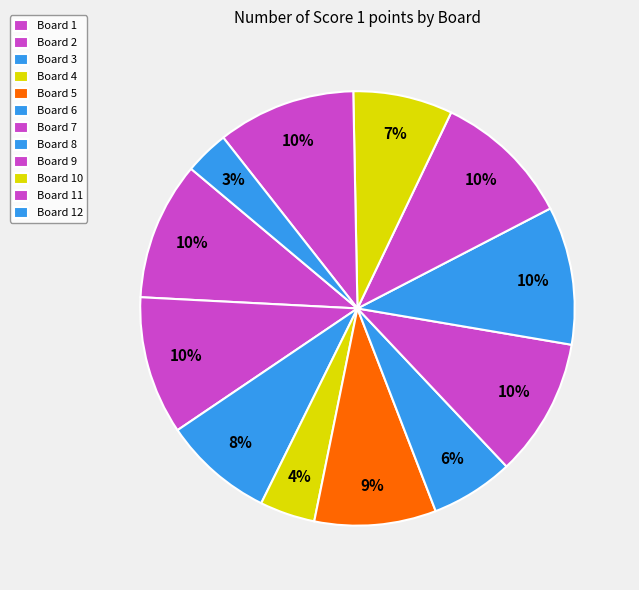

Rank the categories by value from highest to lowest.

1, 2, 7, 8, 9, 11, 5, 3, 10, 6, 4, 12